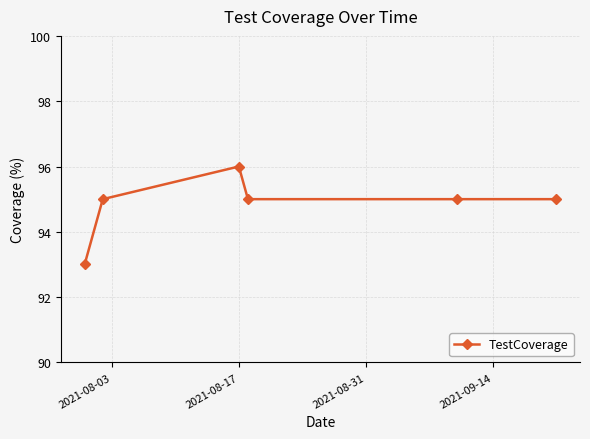

What is the smallest value displayed?

93